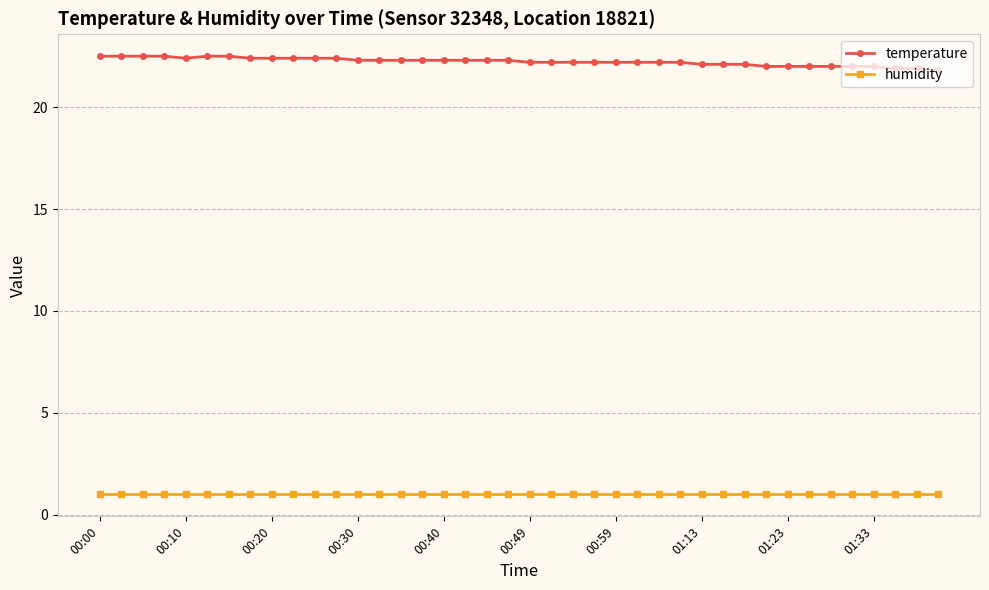

What is the sum of all humidity values?

40.0